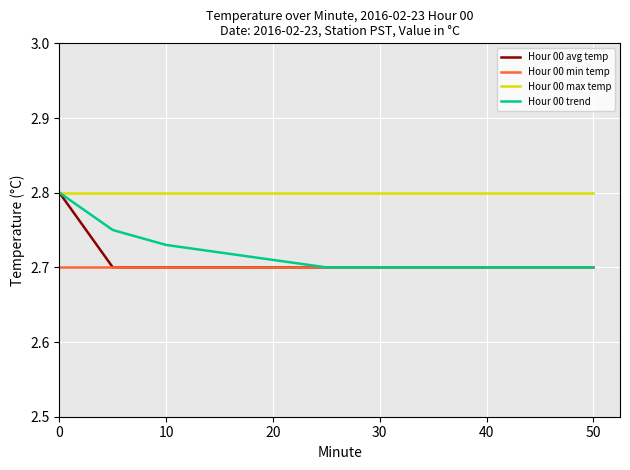

Which series has the largest total across all categories?

Hour 00 max temp